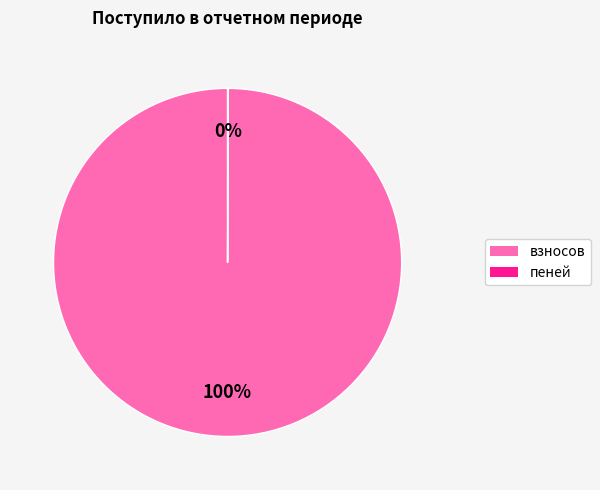

To the nearest percent, what is the average slice percentage?

50%